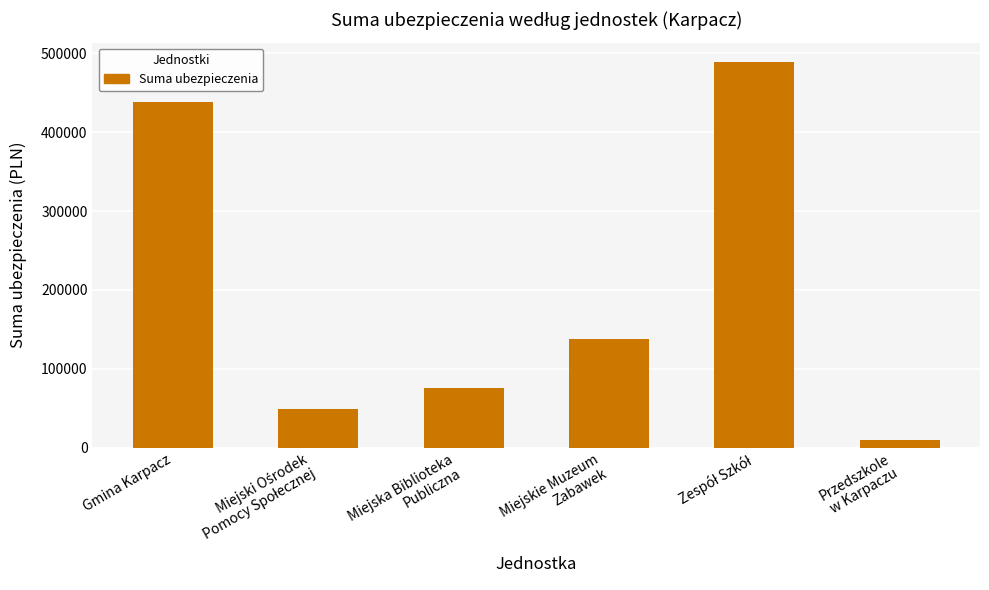

What is the difference between the values at Przedszkole
w Karpaczu and Miejskie Muzeum
Zabawek?

128426.6